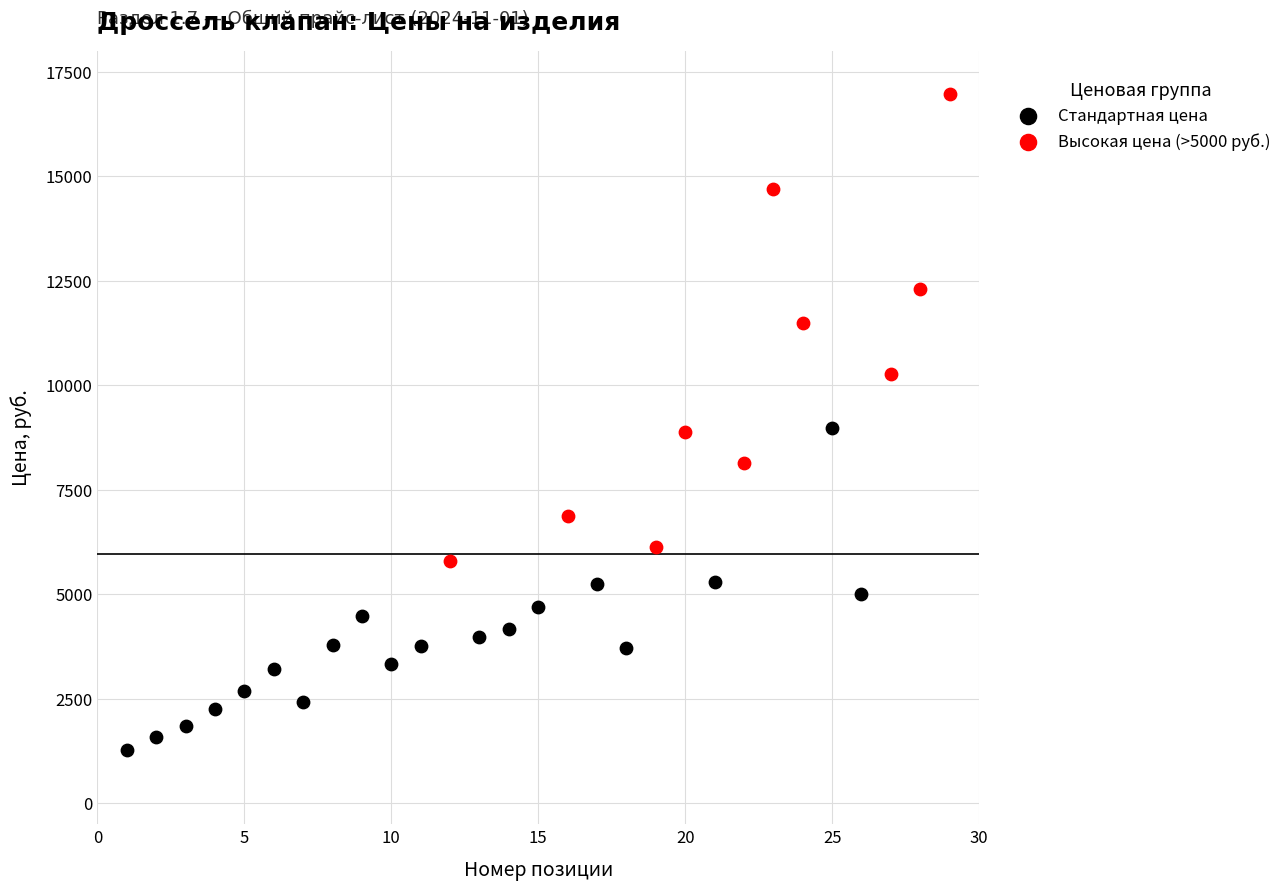

Which series reaches the minimum Y coordinate?

Стандартная цена